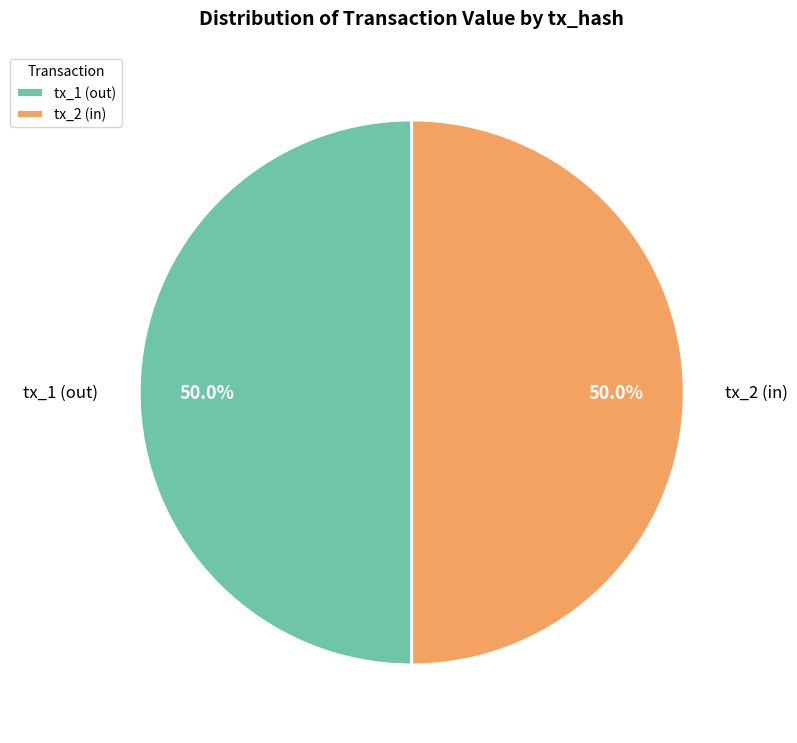

What is the ratio of the value at tx_2 (in) to the value at tx_1 (out)?

1.0